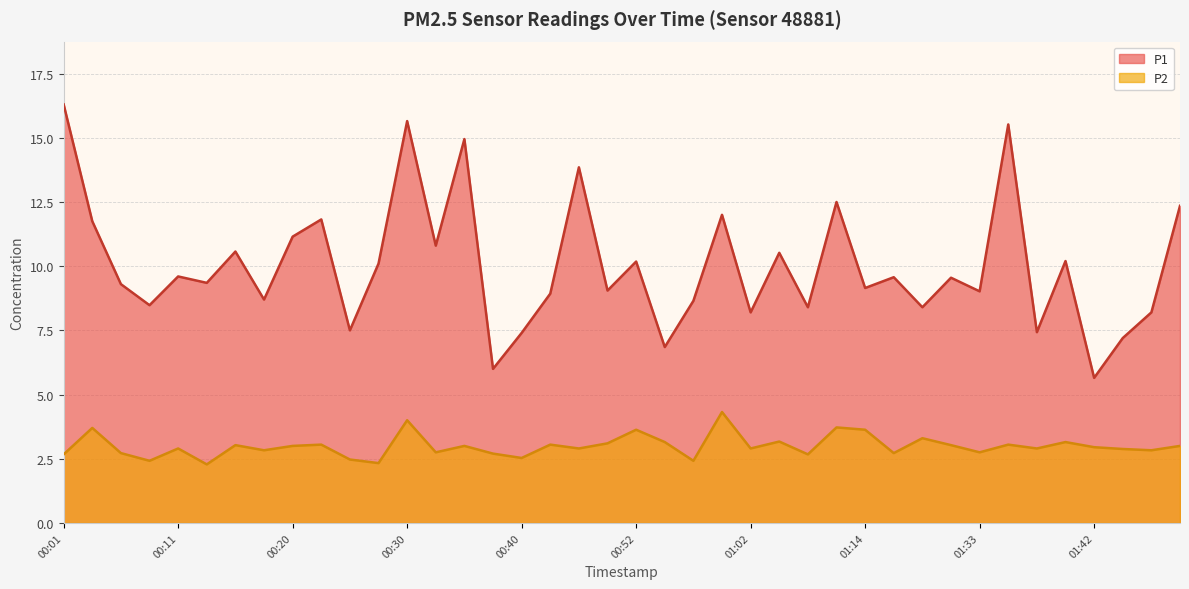

What is the difference between the P1 values at 01:02 and 01:42?

2.5